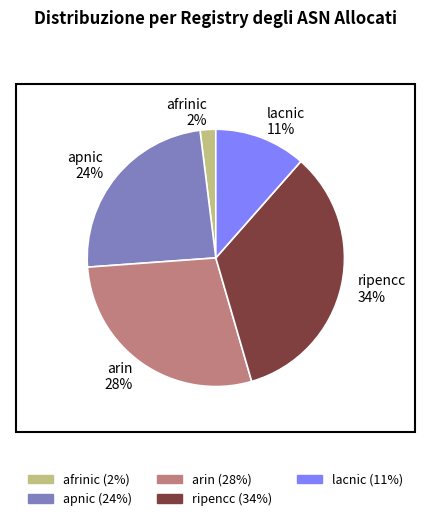

To the nearest percent, what percentage of the pie is afrinic?

2%